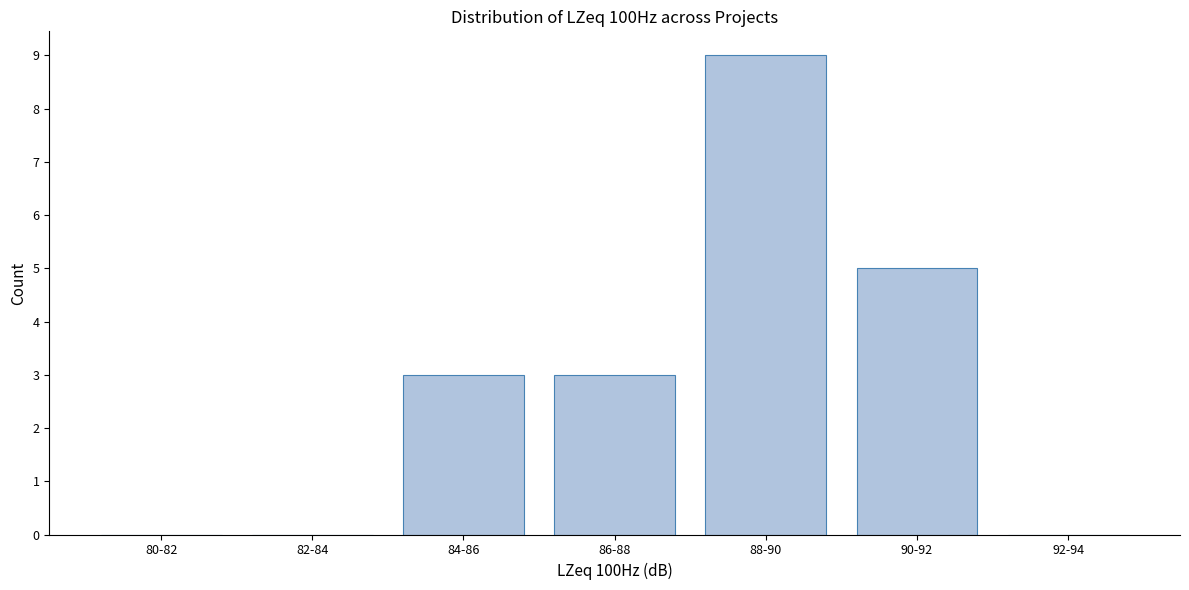

Reading right to left, list all the values displayed in this chart.

92-94=0	90-92=5	88-90=9	86-88=3	84-86=3	82-84=0	80-82=0